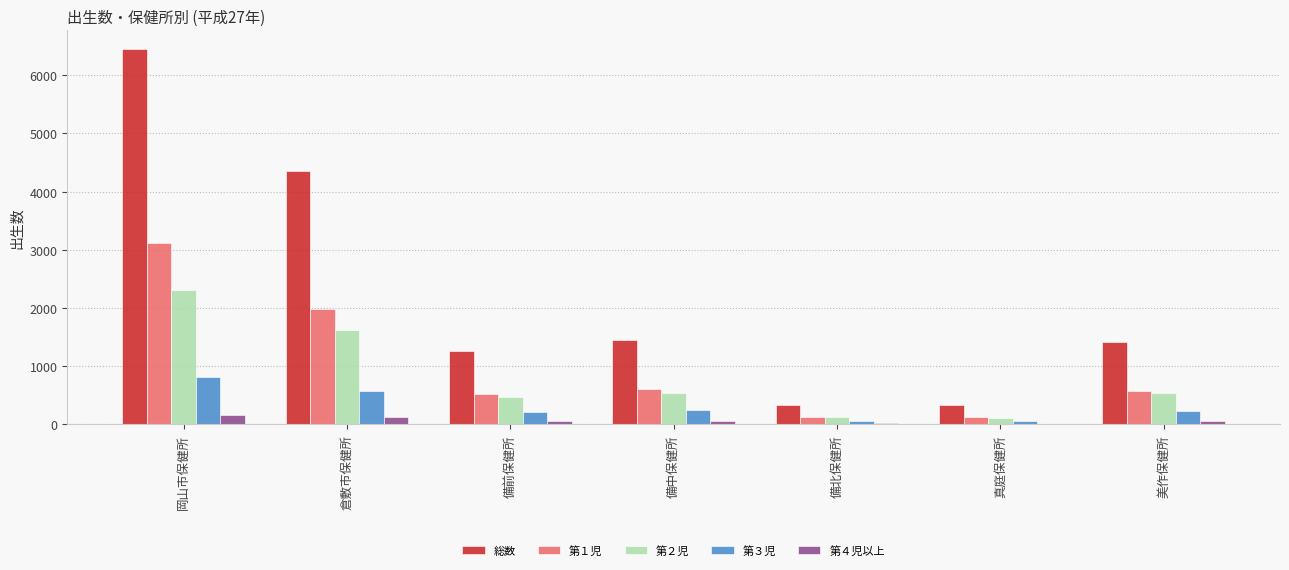

What are all the series names shown in the legend?

総数, 第１児, 第２児, 第３児, 第４児以上